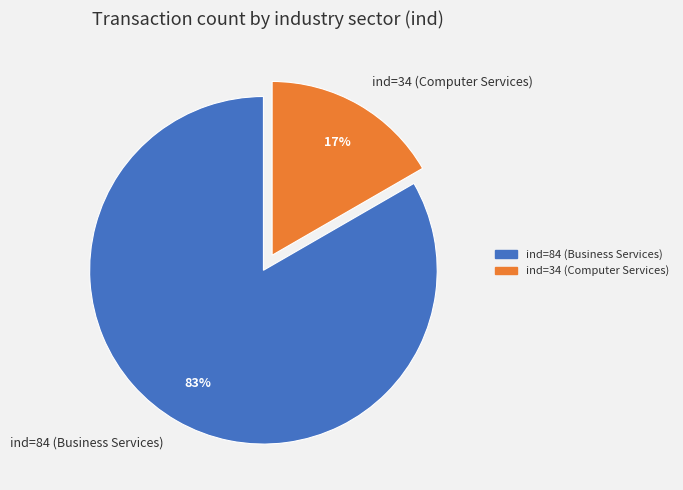

How many segments does this pie chart have?

2